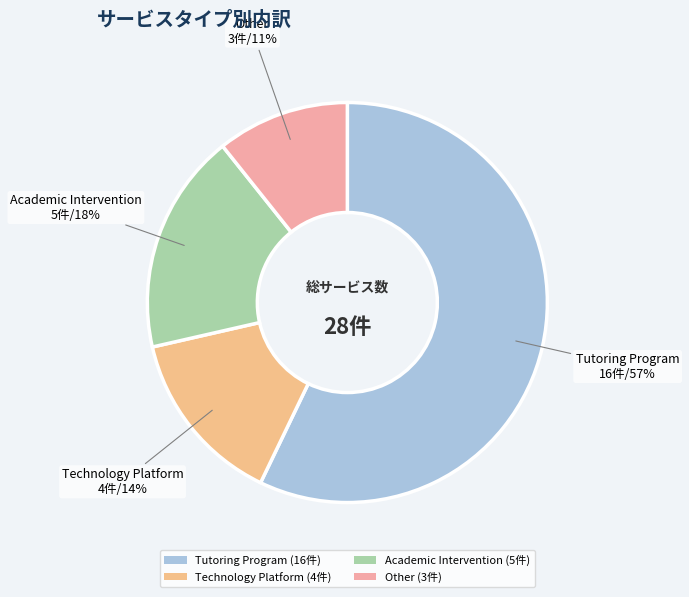

What is the smallest slice in the pie chart?

Other